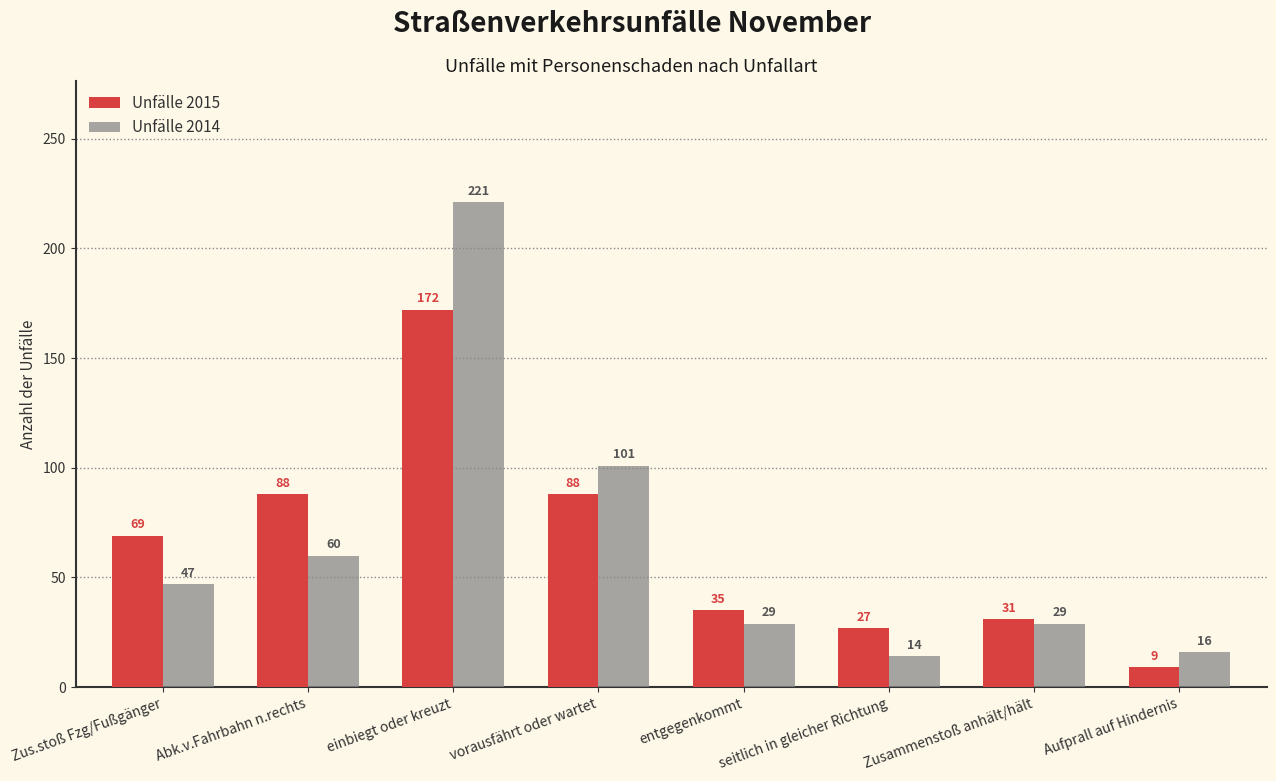

Does the chart contain any negative values?

No